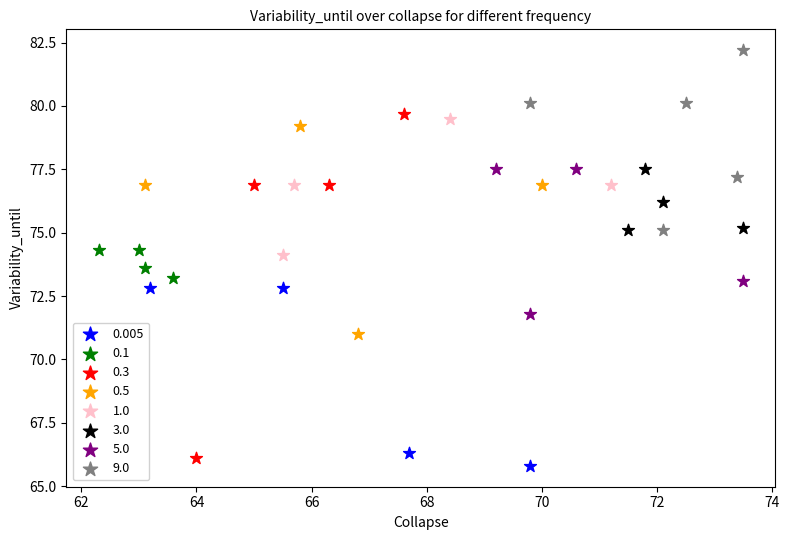

Which series reaches the maximum Y coordinate?

9.0